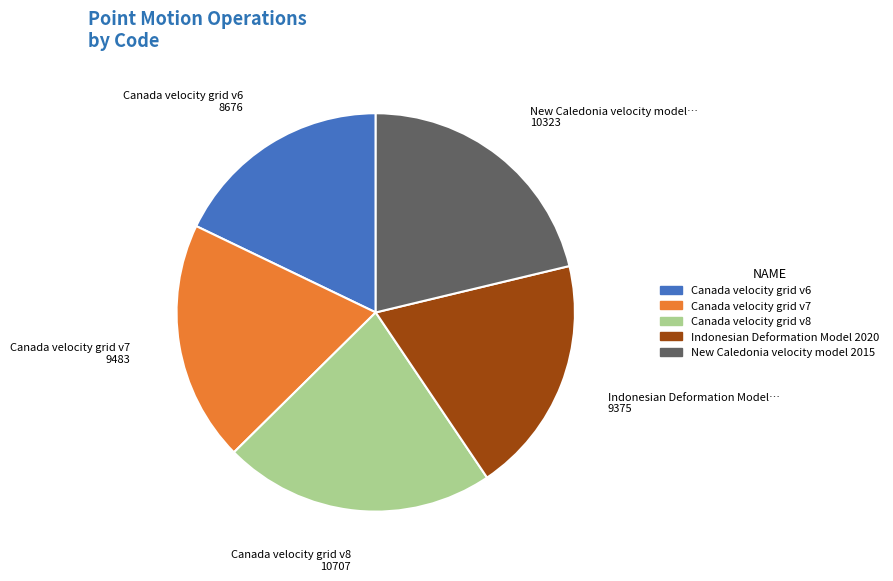

The Canada velocity grid v7 slice represents 20% of the pie. True or false?

True